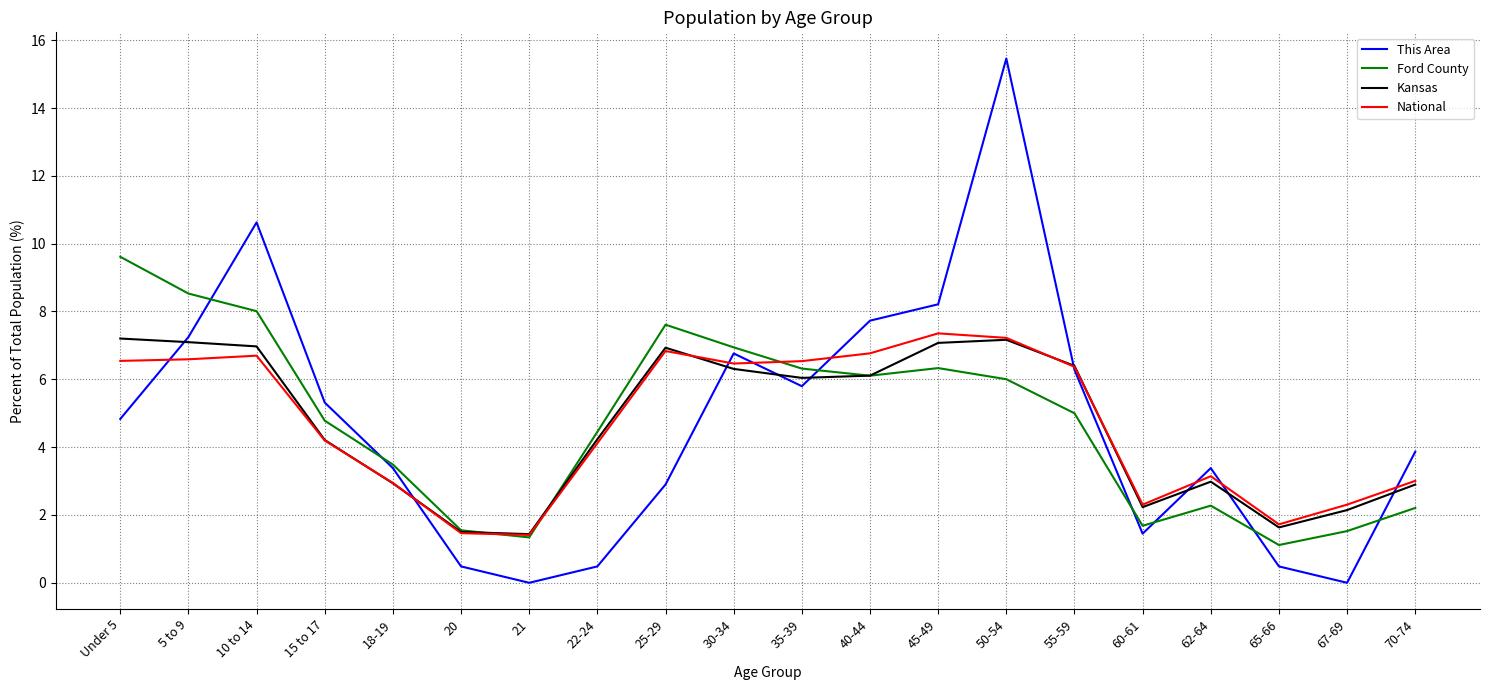

Is the value of This Area at 55-59 greater than the value of Ford County at 22-24?

Yes